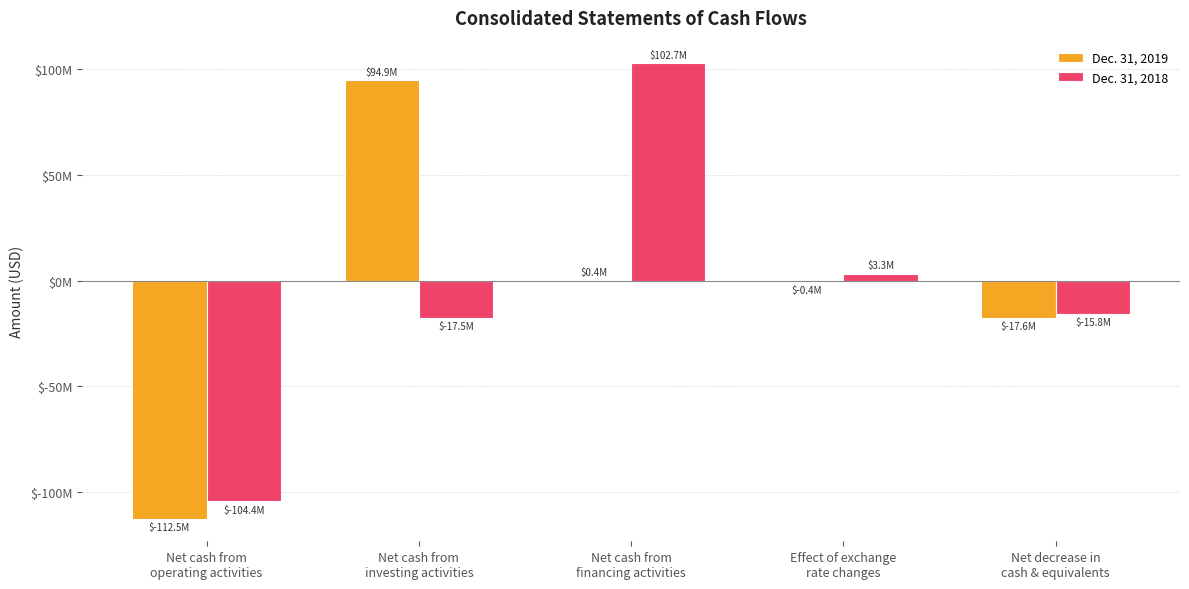

What is the approximate value of Dec. 31, 2018 at Net cash from
investing activities?

-17457000